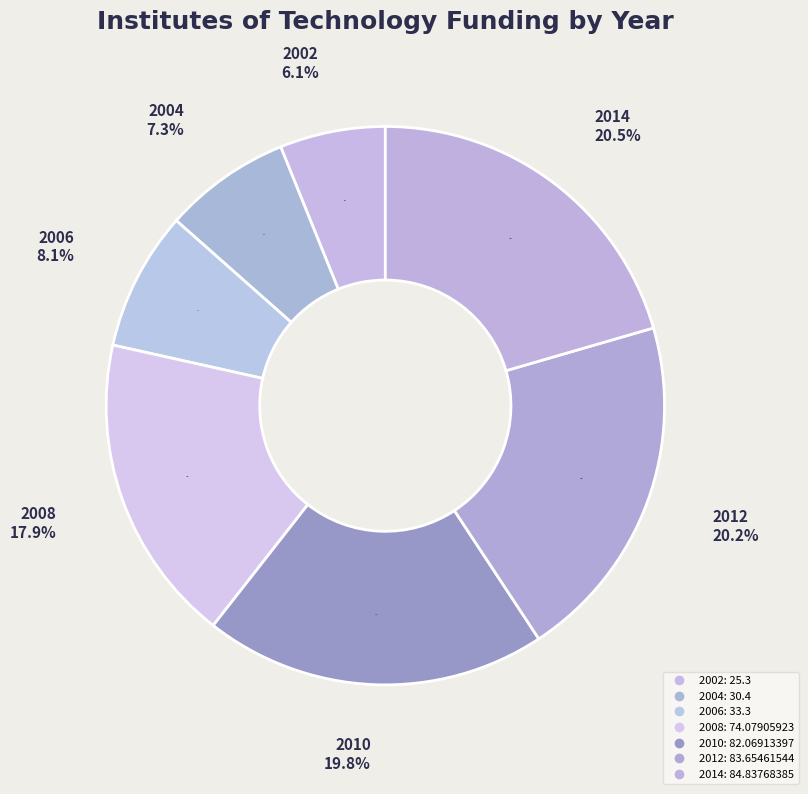

Does 2004 account for over 50% of the chart?

No